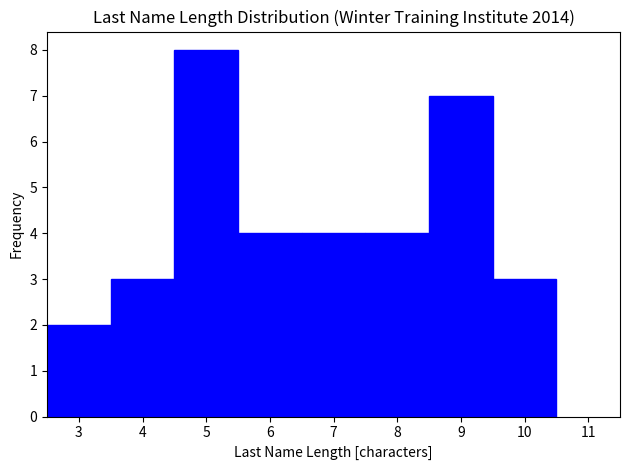

What is the height of the bar covering 6.5 to 7.5 on the x-axis? The values are not printed on the chart, so give them approximately, as read against the axis.

4